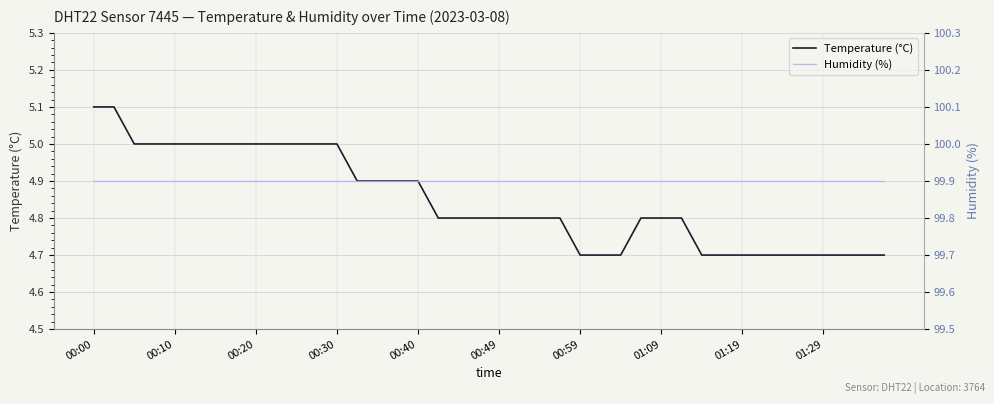

What is the value of the Humidity (%) point at the 5th from the left?

99.9